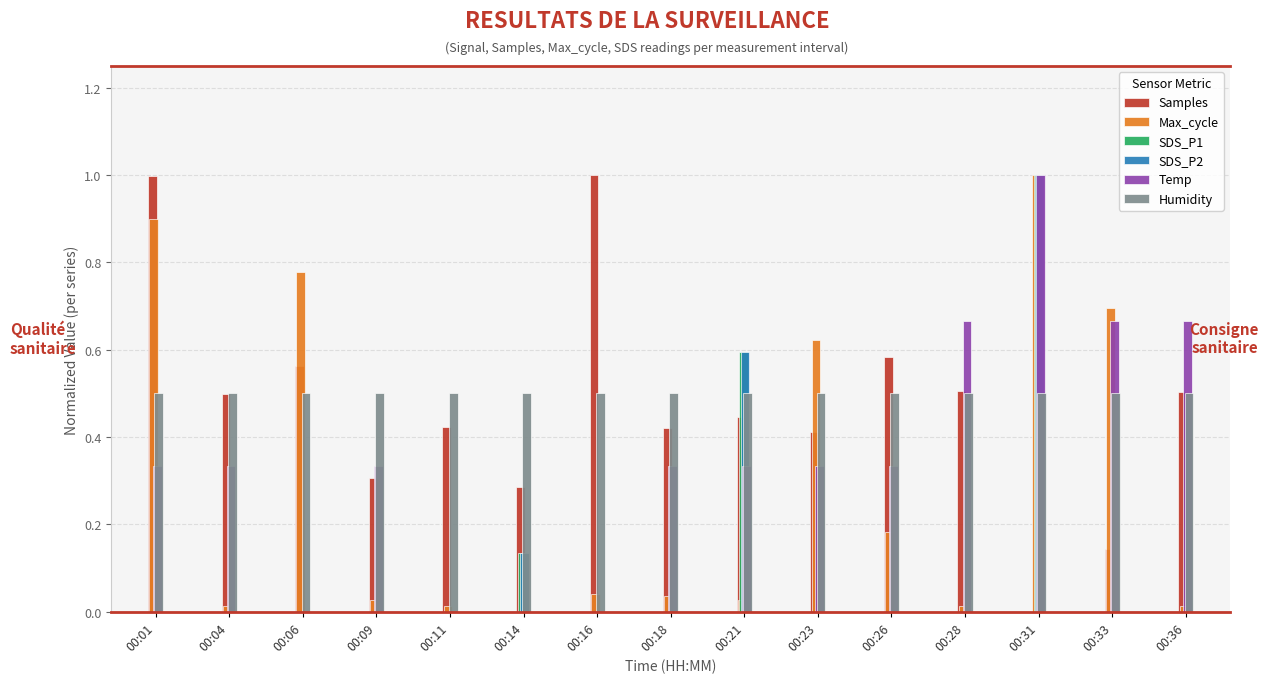

Is it true that Humidity equals 0.5 at 00:16?

True